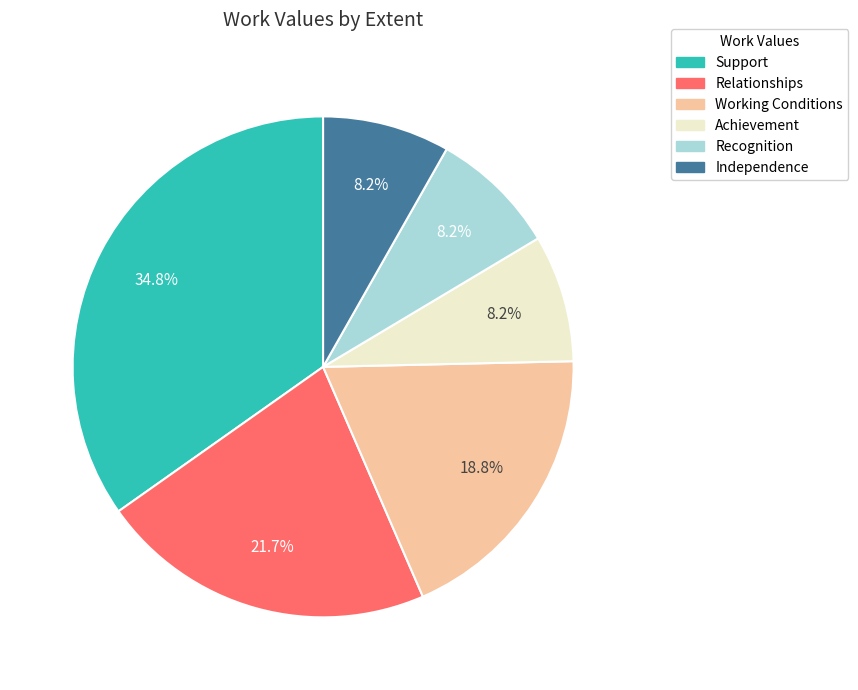

The Working Conditions slice represents 4% of the pie. True or false?

False